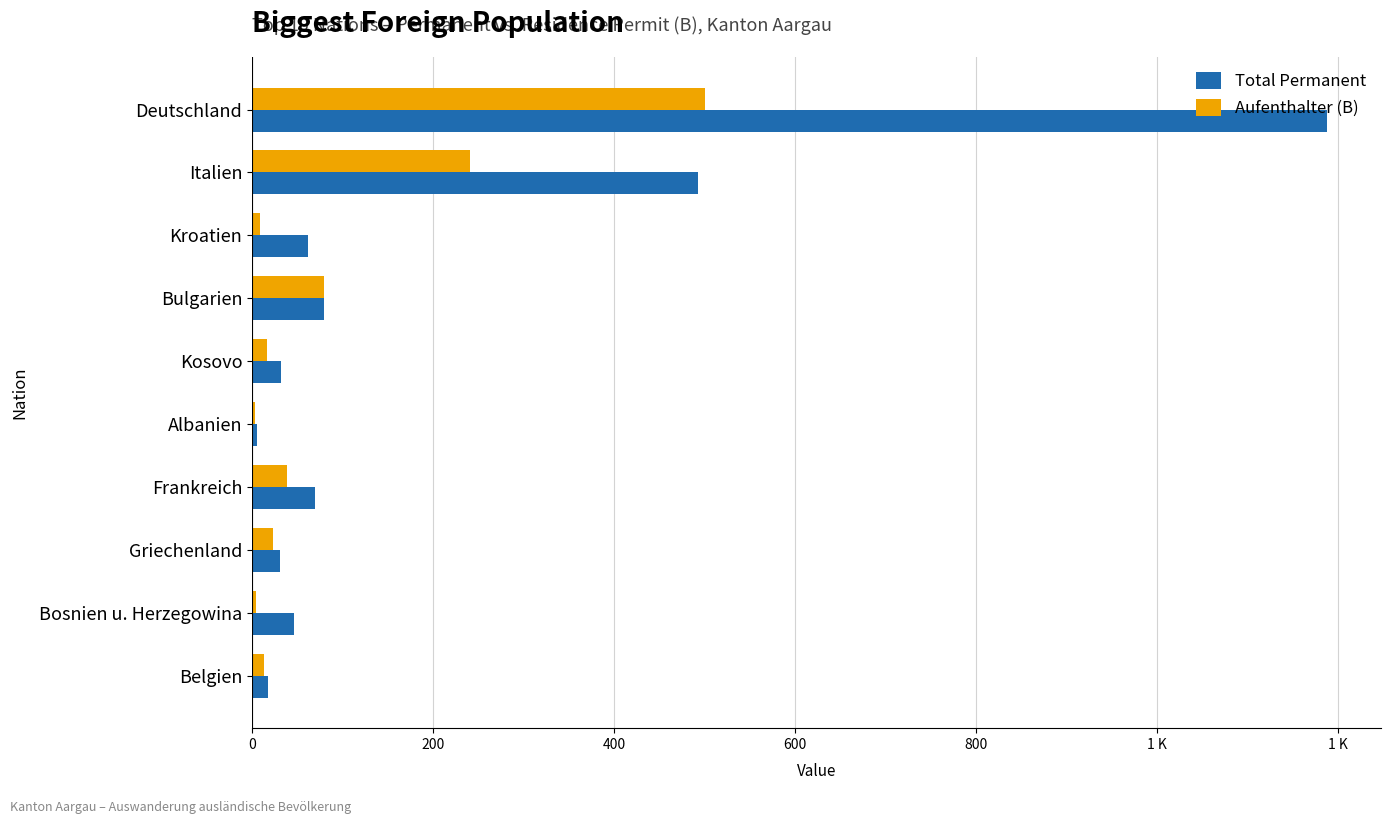

What is the sum of all Aufenthalter (B) values?

928